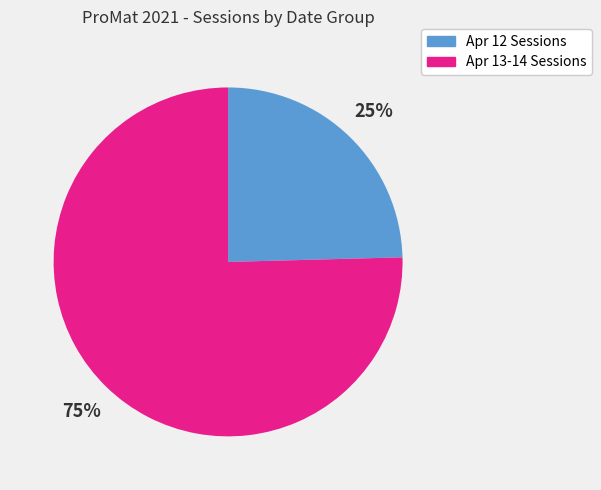

To the nearest percent, what is the average slice percentage?

50%